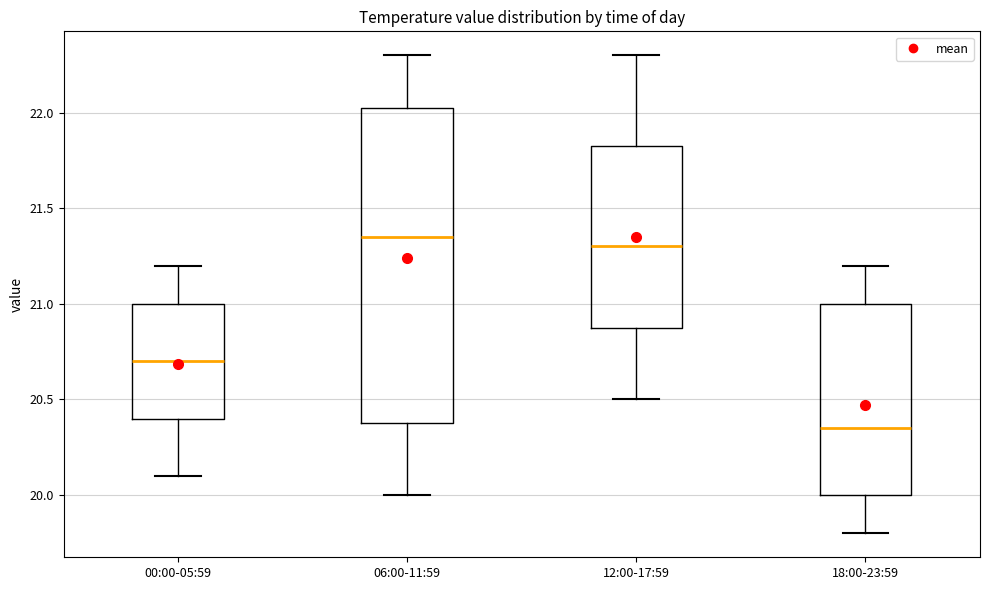

Reading left to right, transcribe this box plot: for each box, give where its median line is, the range the box spans, and where its two whiskers end, as read against the y-axis. The values are not printed on the chart, so give them approximately, as read against the axis.

00:00-05:59: median 20.70, box 20.40 to 21.00, whiskers 20.10 to 21.20
06:00-11:59: median 21.35, box 20.40 to 22.05, whiskers 20.00 to 22.30
12:00-17:59: median 21.30, box 20.90 to 21.85, whiskers 20.50 to 22.30
18:00-23:59: median 20.35, box 20.00 to 21.00, whiskers 19.80 to 21.20